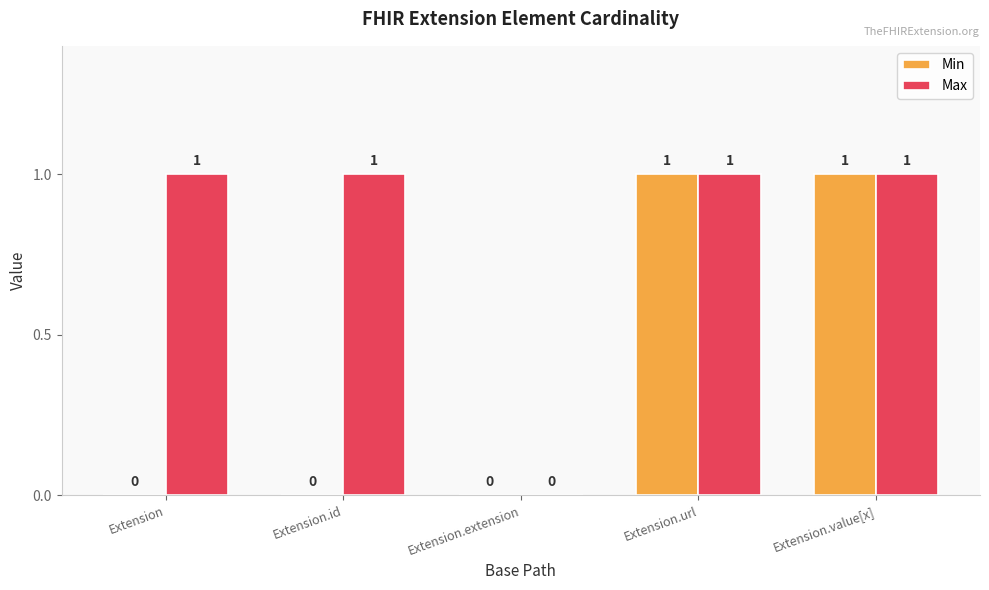

How many Min values are between 0 and 1?

5